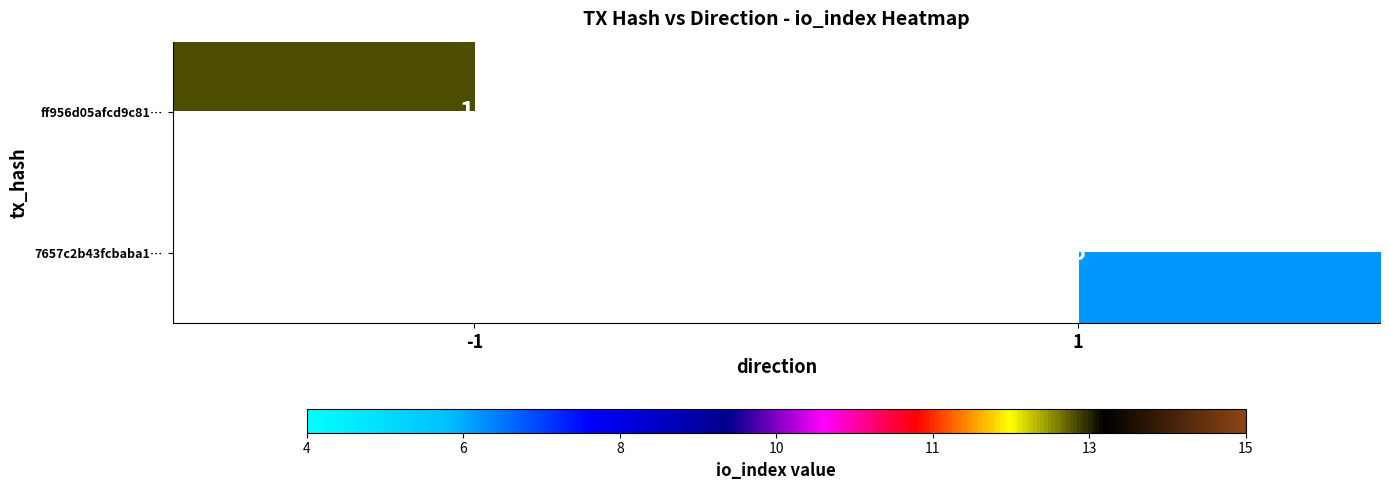

Is it true that ff956d05afcd9c81… equals 9 at -1?

False